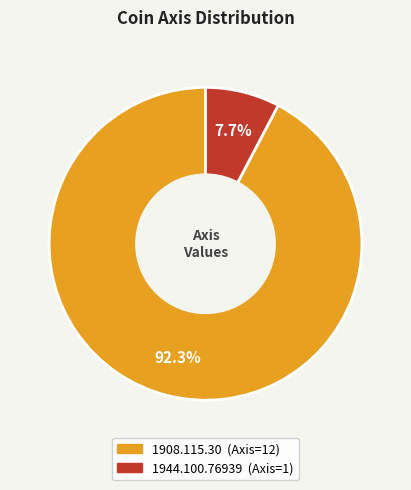

To the nearest percent, what percentage of the pie is 1908.115.30?

92%